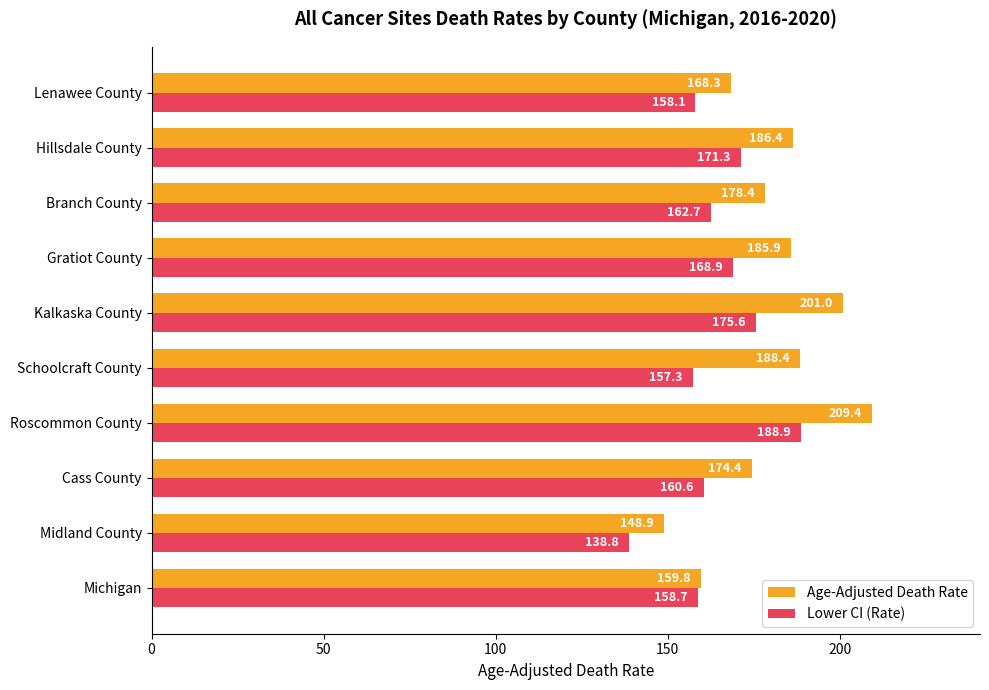

What is the sum of all Lower CI (Rate) values?

1640.9